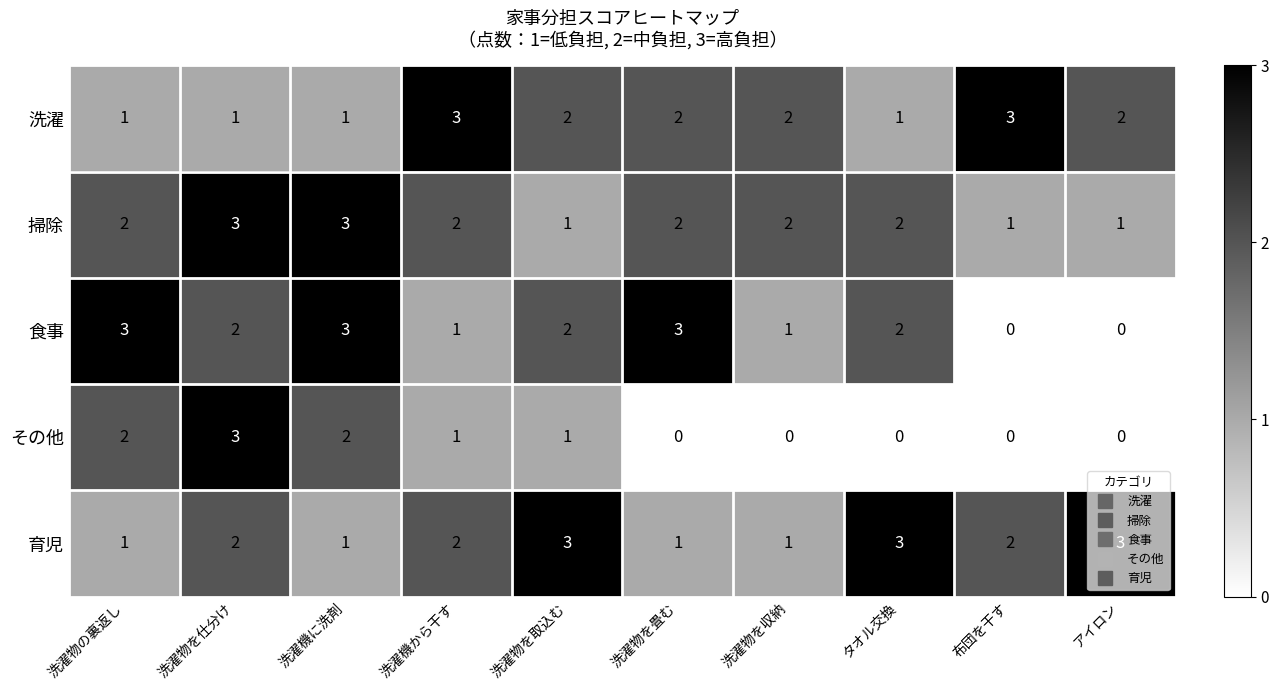

Which series changed the most between 洗濯物の裏返し and 洗濯物を畳む?

その他